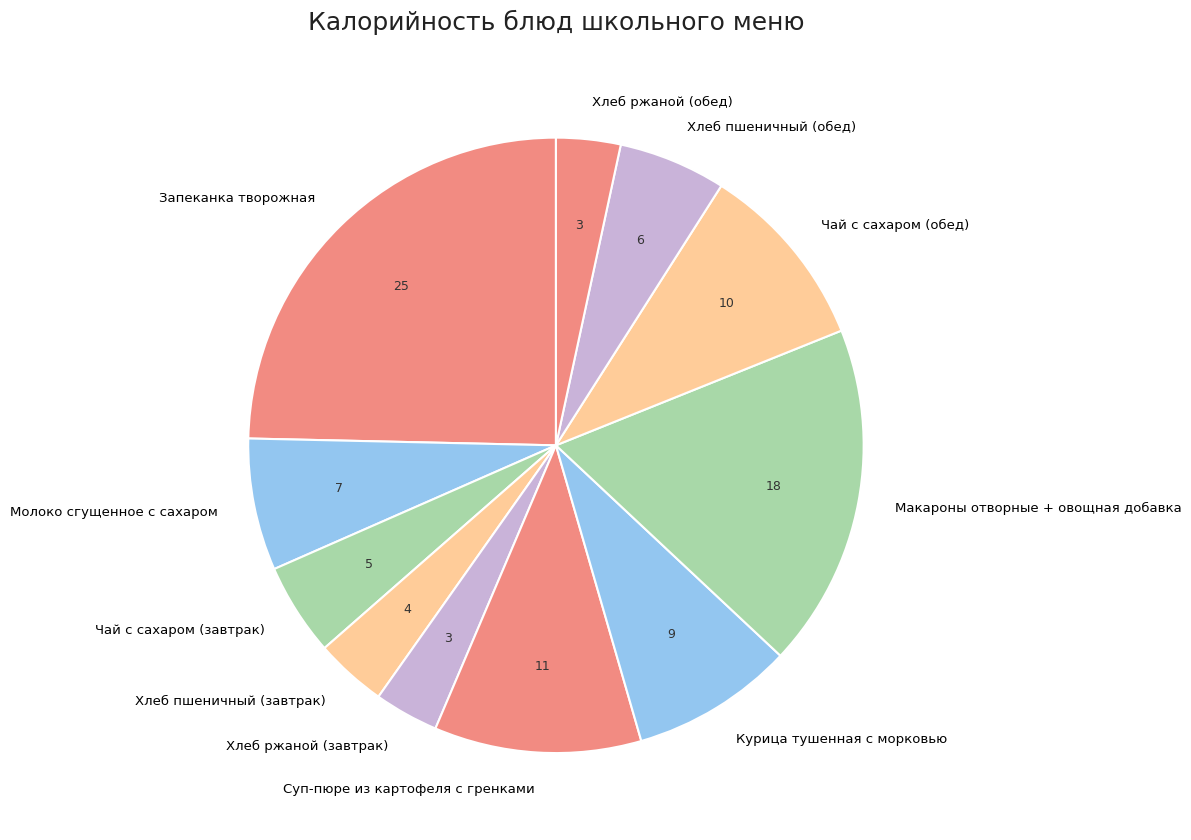

Is there a majority slice in this chart?

No